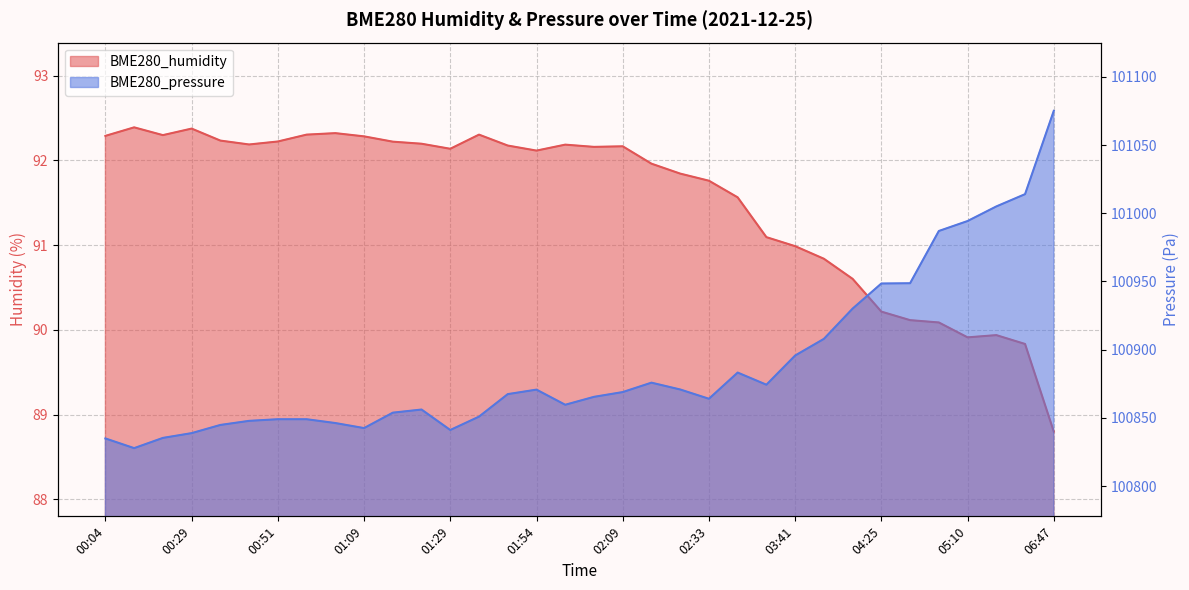

Reading left to right, extract all data points from this chart.

BME280_humidity: 92.3	92.4	92.3	92.4	92.2	92.2	92.2	92.3	92.3	92.3	92.2	92.2	92.1	92.3	92.2	92.1	92.2	92.2	92.2	92.0	91.8	91.8	91.6	91.1	91.0	90.8	90.6	90.2	90.1	90.1	89.9	89.9	89.8	88.8
BME280_pressure: 100834.9	100827.8	100835.3	100838.8	100844.8	100847.8	100849.0	100849.0	100846.2	100842.5	100853.8	100856.1	100841.1	100850.9	100867.4	100870.7	100859.6	100865.4	100868.9	100875.8	100870.8	100864.0	100883.2	100874.3	100895.7	100907.9	100930.1	100948.5	100948.7	100987.0	100994.3	101005.0	101014.0	101075.1